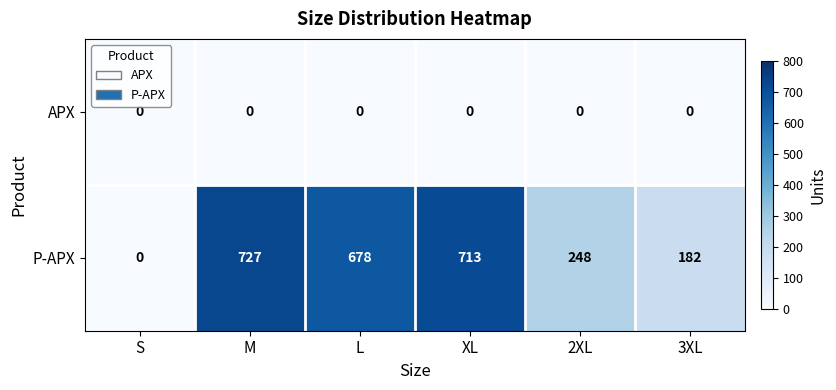

How many positive values does the P-APX series have?

5